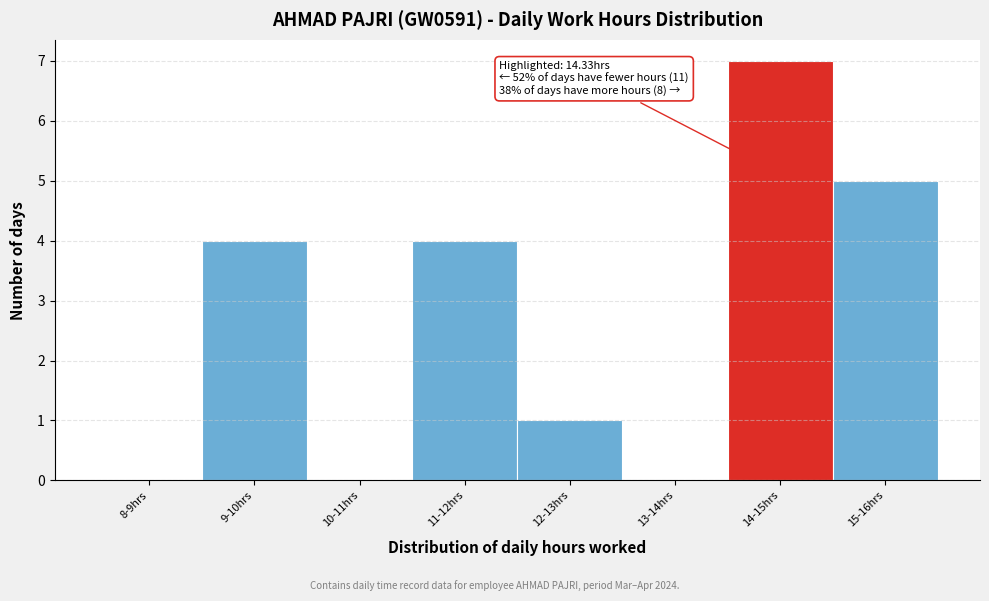

Reading left to right, extract all data points from this chart.

8-9hrs=0	9-10hrs=4	10-11hrs=0	11-12hrs=4	12-13hrs=1	13-14hrs=0	14-15hrs=7	15-16hrs=5